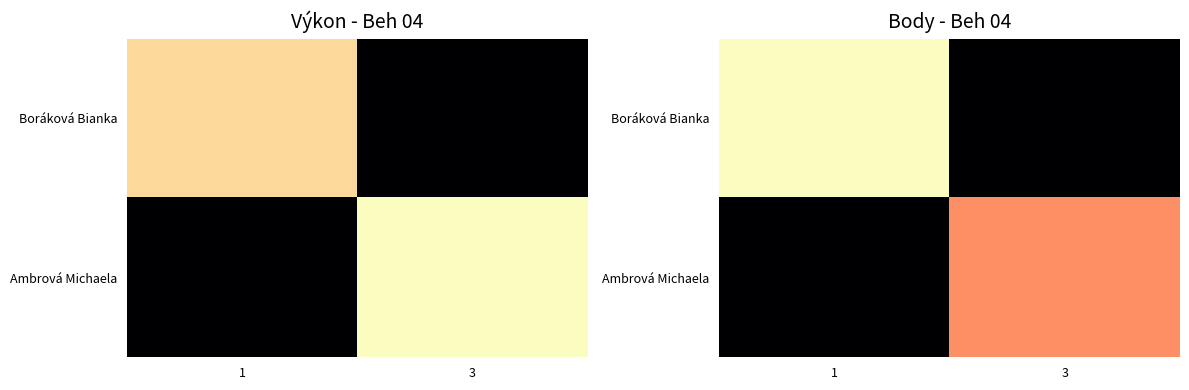

Rank the series by their average value, from lowest to highest.

Ambrová Michaela, Boráková Bianka